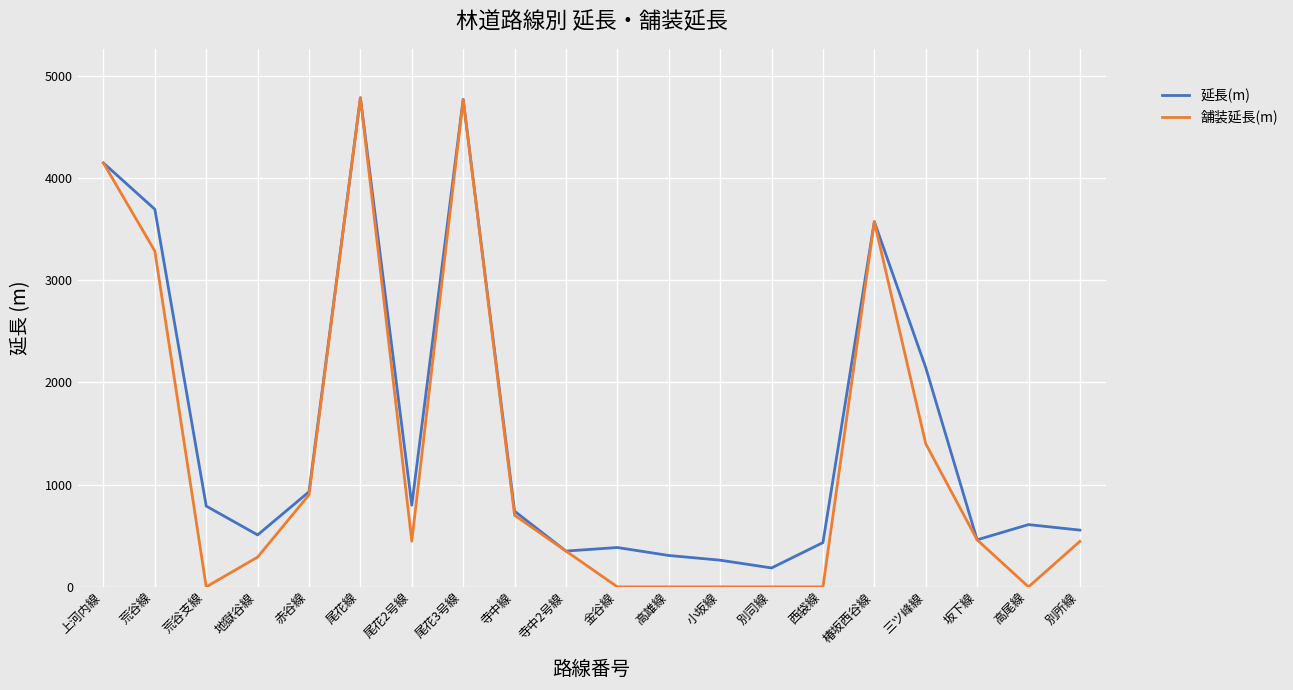

At which label does 舗装延長(m) first exceed 447?

上河内線